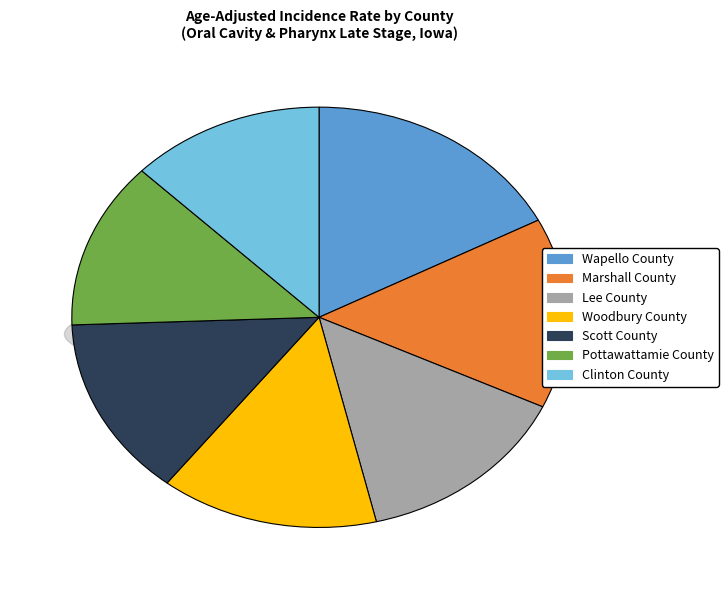

Does Lee County represent more than half of the total?

No